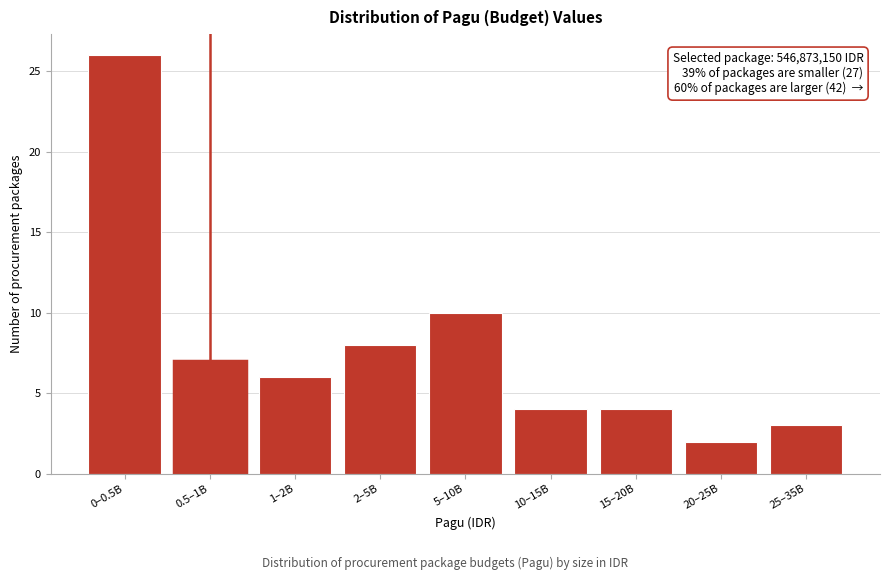

Reading right to left, what are all the values shown in this chart?

25–35B=3	20–25B=2	15–20B=4	10–15B=4	5–10B=10	2–5B=8	1–2B=6	0.5–1B=7	0–0.5B=26